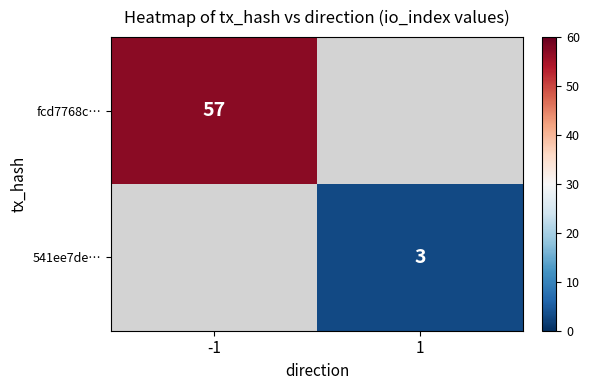

Is the value of fcd7768c… at -1 greater than the value of 541ee7de… at 1?

Yes